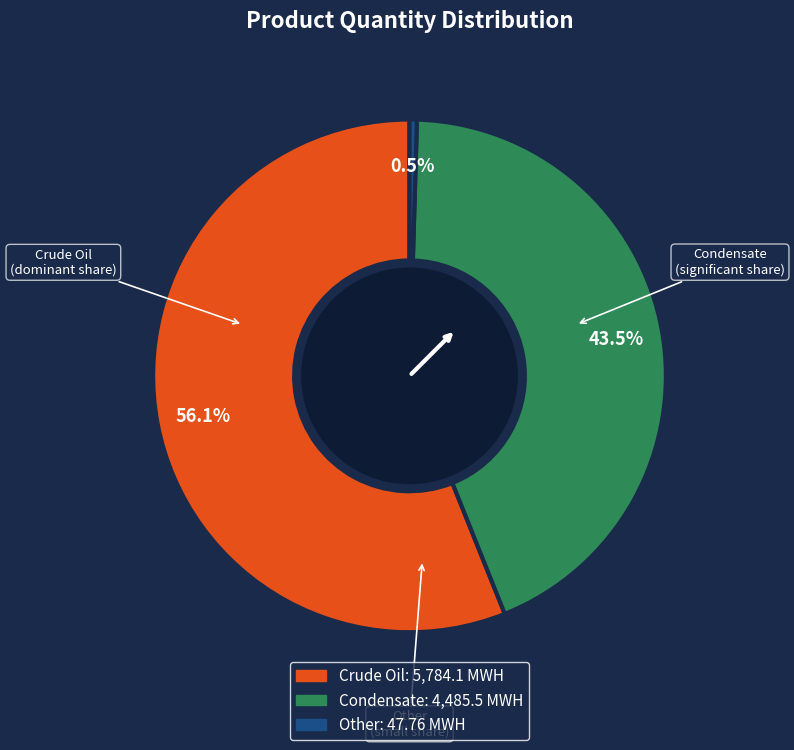

Is there a majority slice in this chart?

Yes